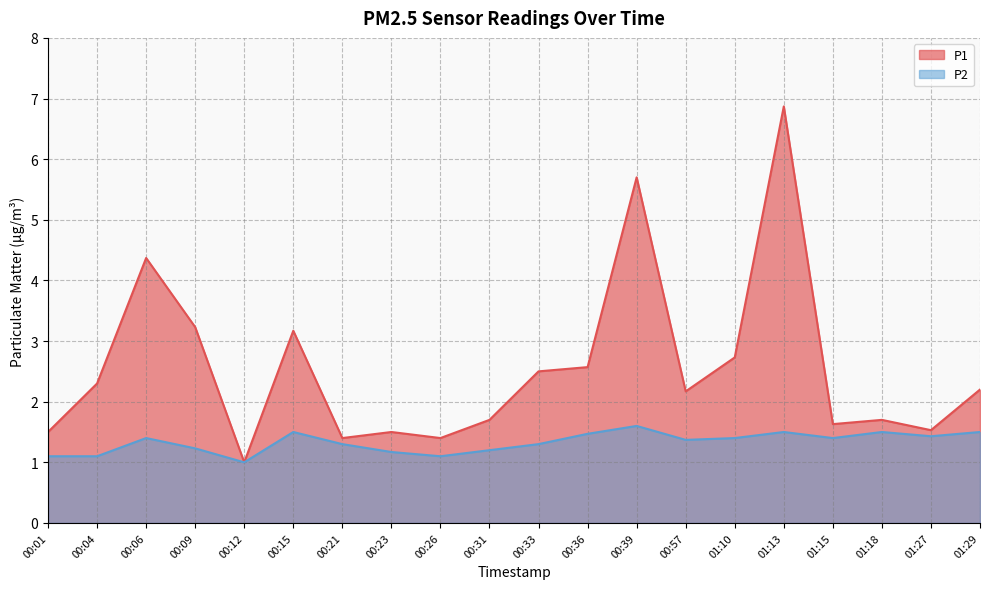

At which category does P2 reach its first local peak?

00:06